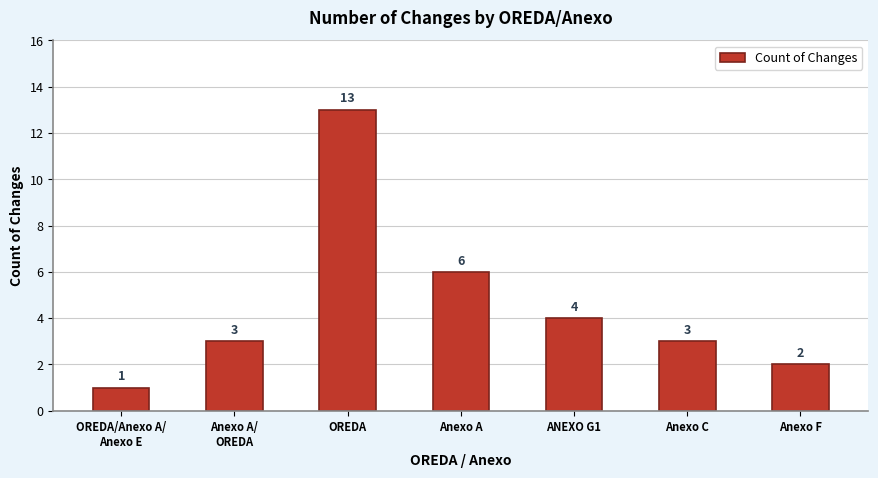

Reading left to right, what are all the values shown in this chart?

OREDA/Anexo A/
Anexo E=1	Anexo A/
OREDA=3	OREDA=13	Anexo A=6	ANEXO G1=4	Anexo C=3	Anexo F=2